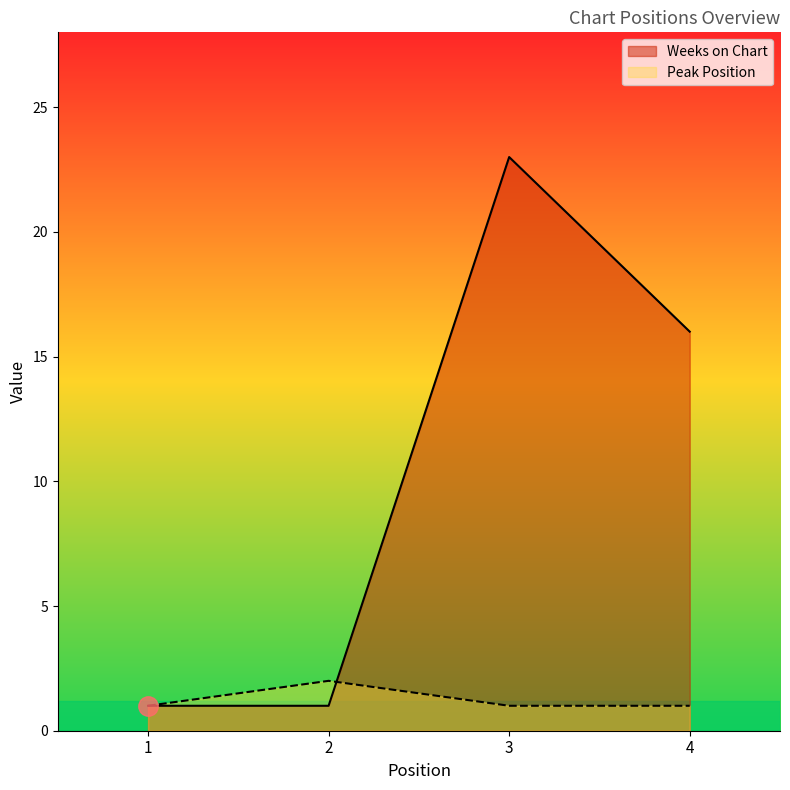

At which category is the sum across all series the highest?

3